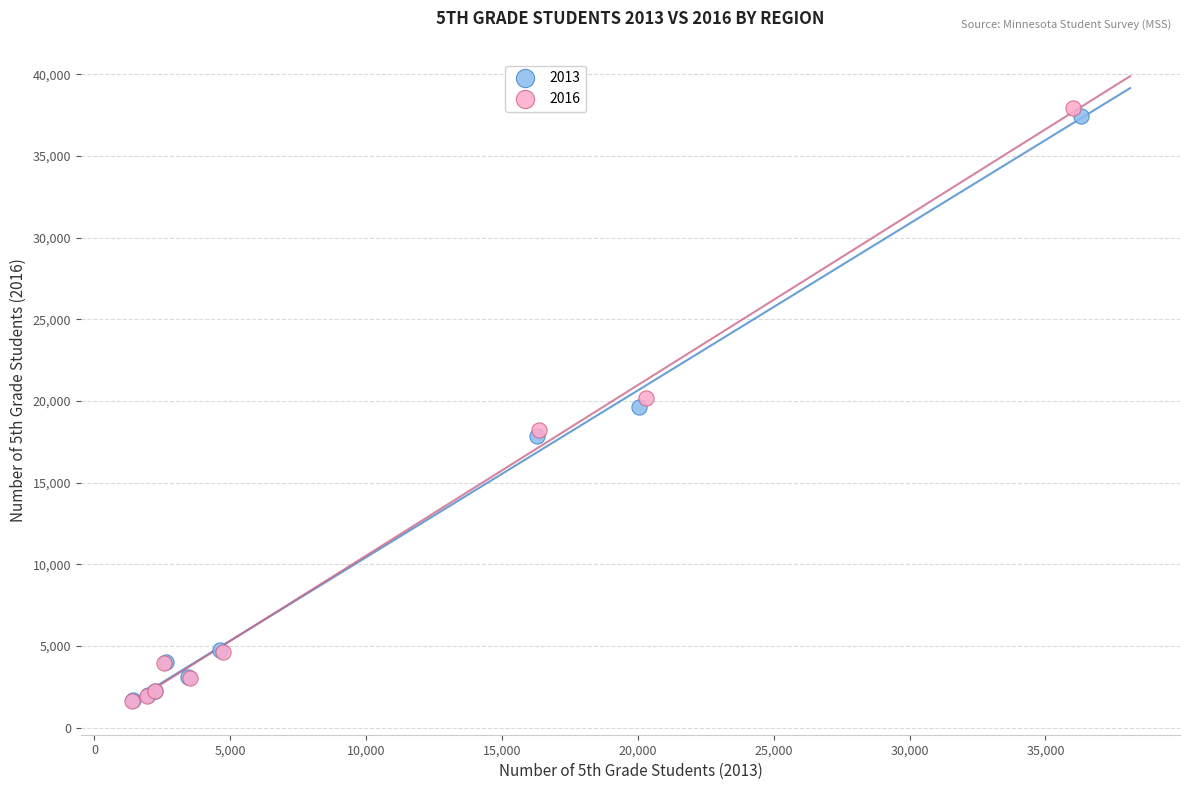

Which series has the widest spread of Y values?

2016